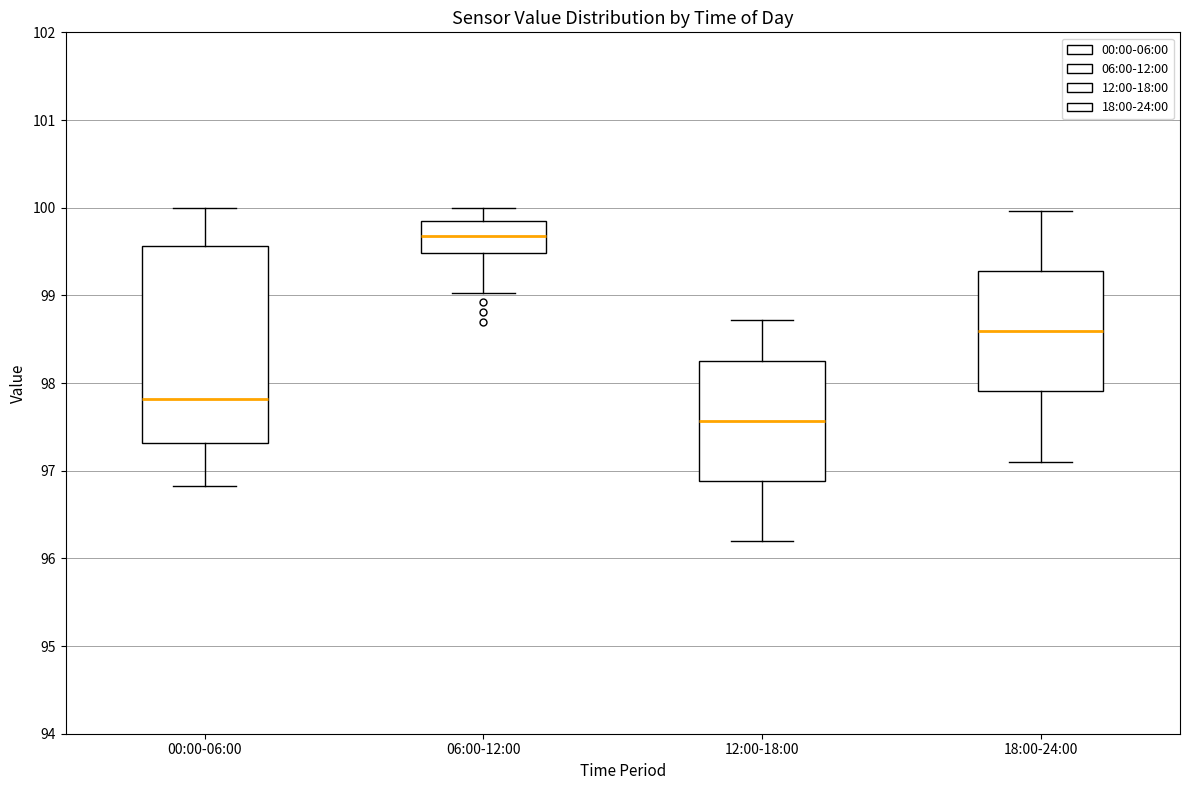

Which box is the tallest, from its lower edge to its upper edge?

00:00-06:00